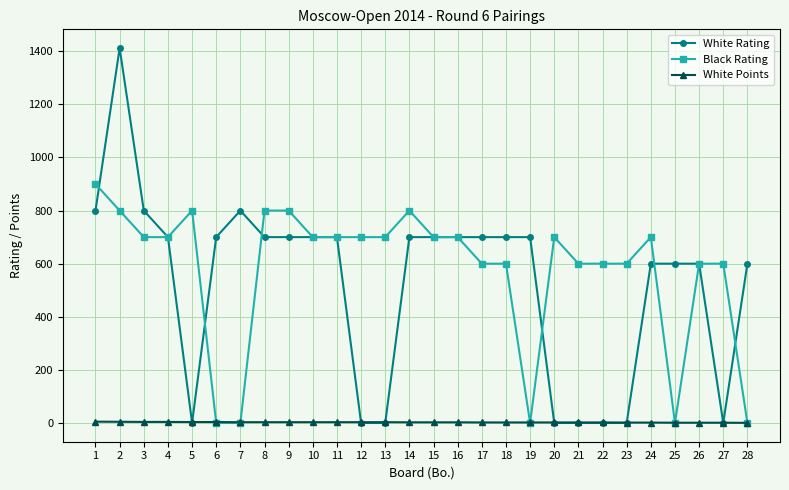

After their last crossing, which series has the higher values: White Rating or White Points?

White Rating